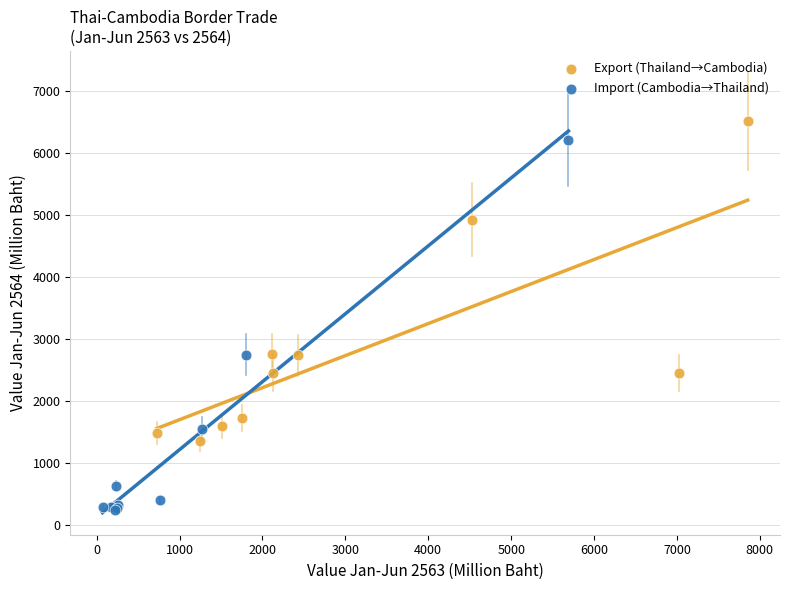

Which series reaches the minimum Y coordinate?

Import (Cambodia→Thailand)